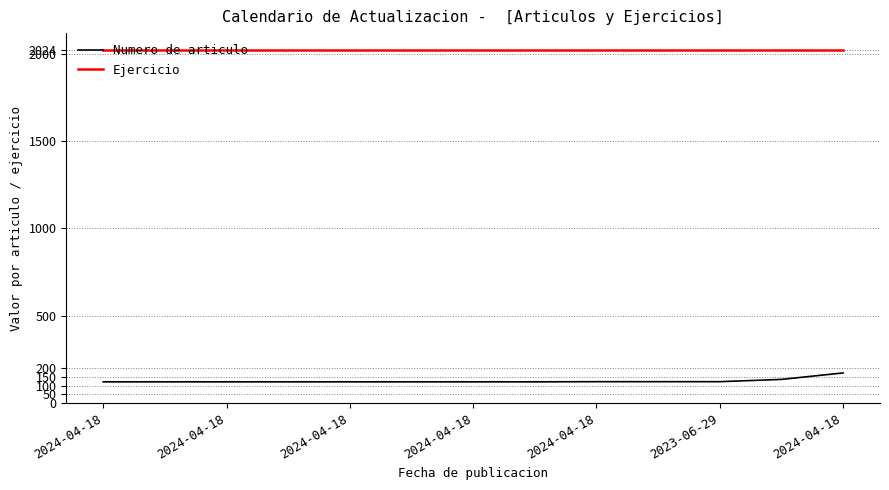

Which series has the largest total across all categories?

Ejercicio